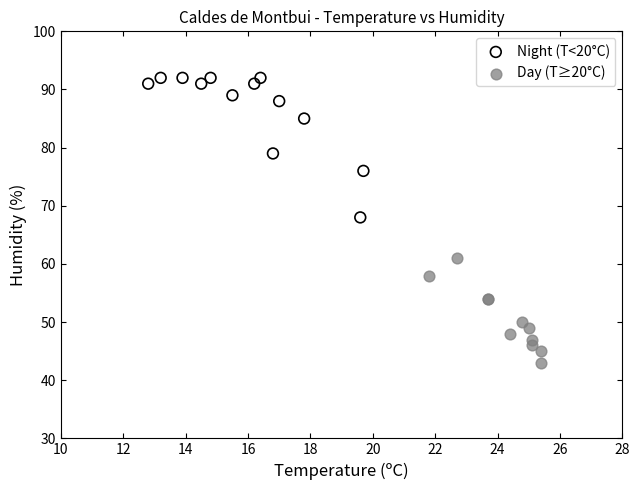

Which series reaches the minimum Y coordinate?

Day (T≥20°C)